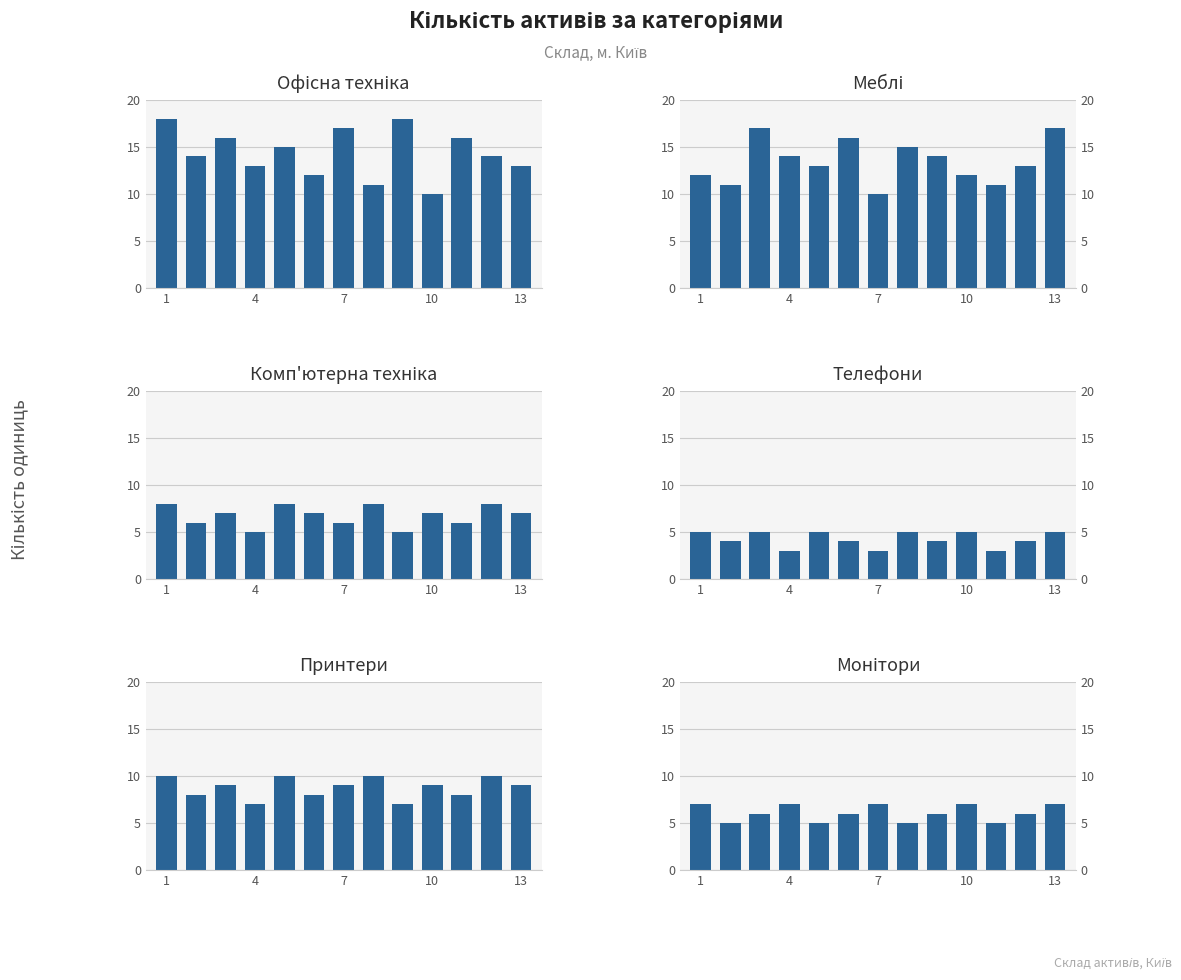

How many values in the Комп'ютерна техніка series exceed 7?

4